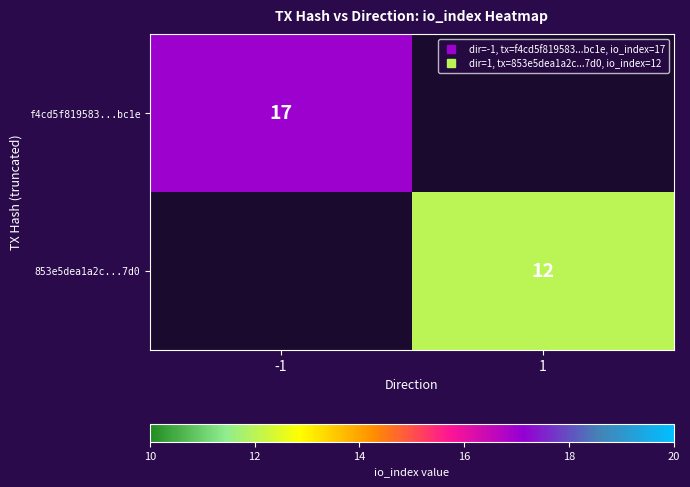

At how many categories does at least one series exceed 14?

1